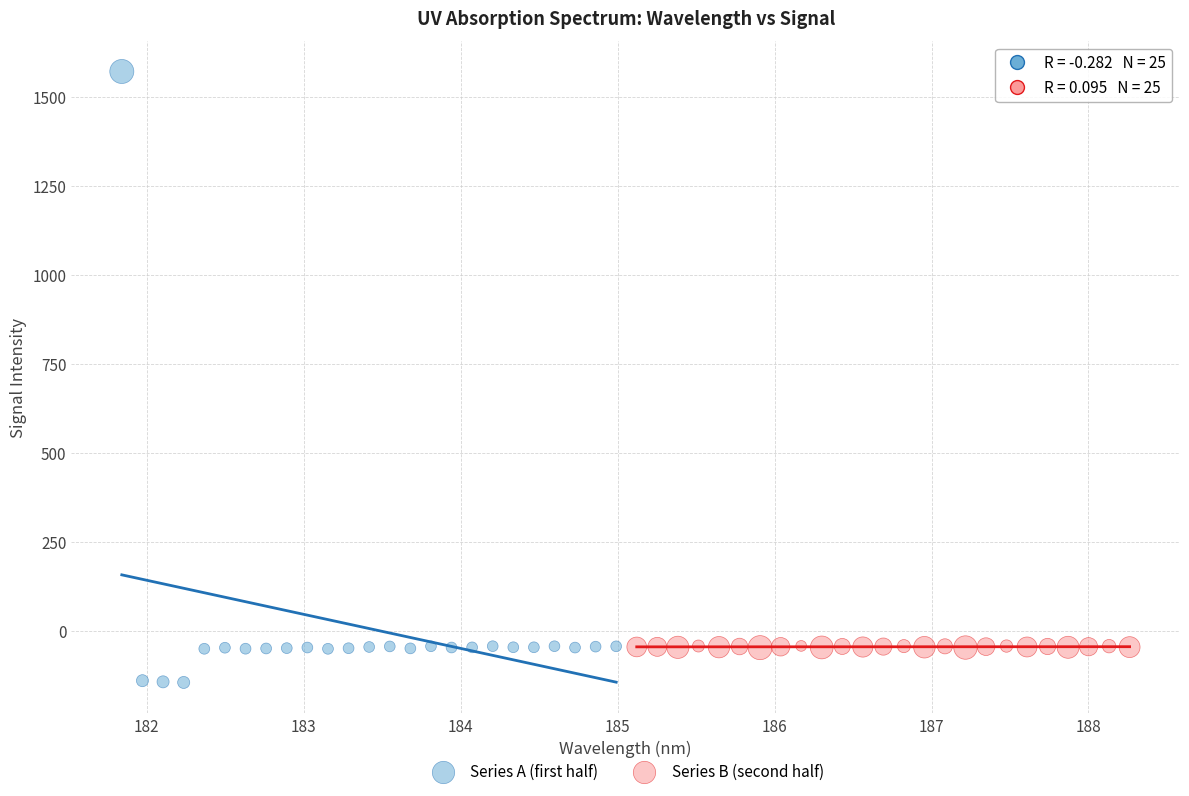

Which series has the largest Y range (max minus min)?

Series A (first half)